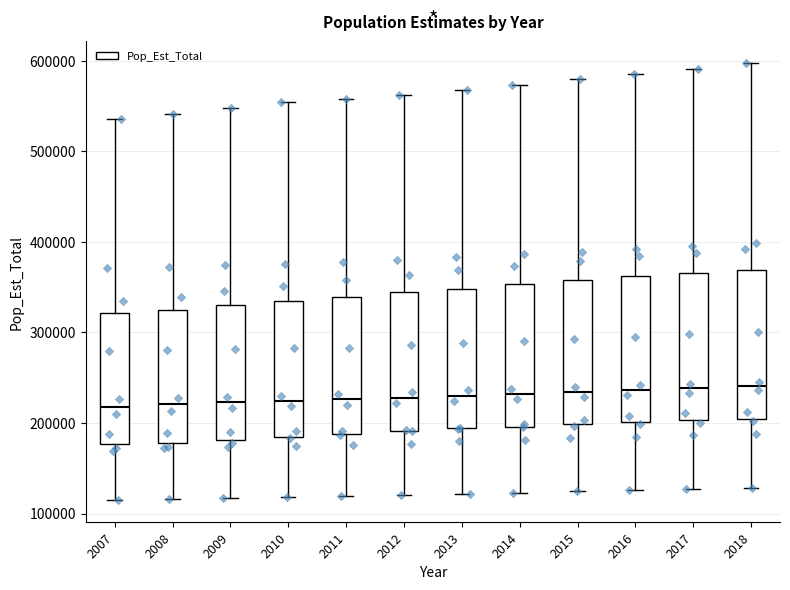

Where does the median line of the box at x = 2007 sit on the y-axis? The values are not printed on the chart, so give them approximately, as read against the axis.

220000